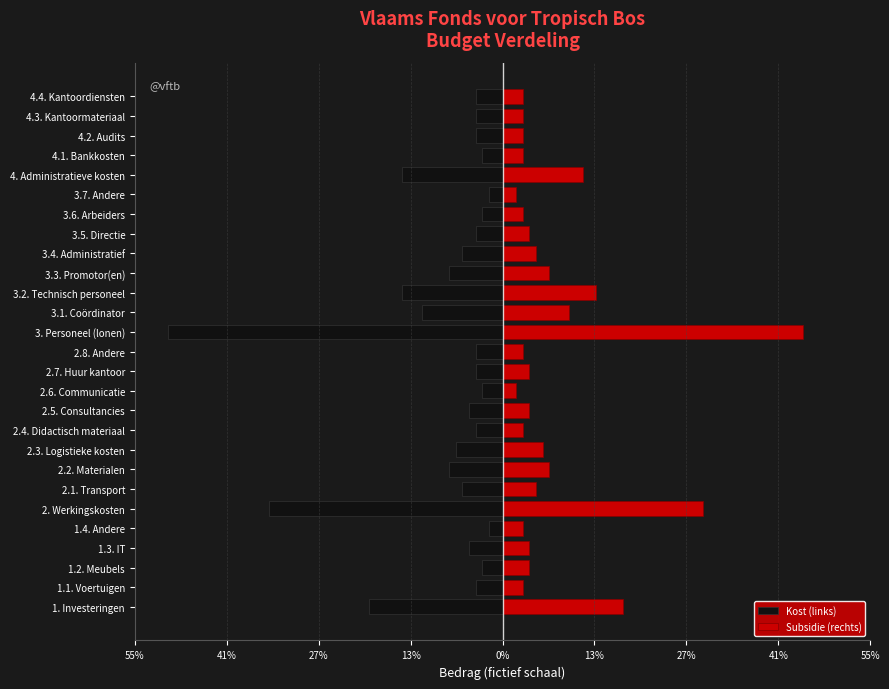

What is the difference between the Subsidie (rechts) values at 3.3. Promotor(en) and 3.4. Administratief?

2